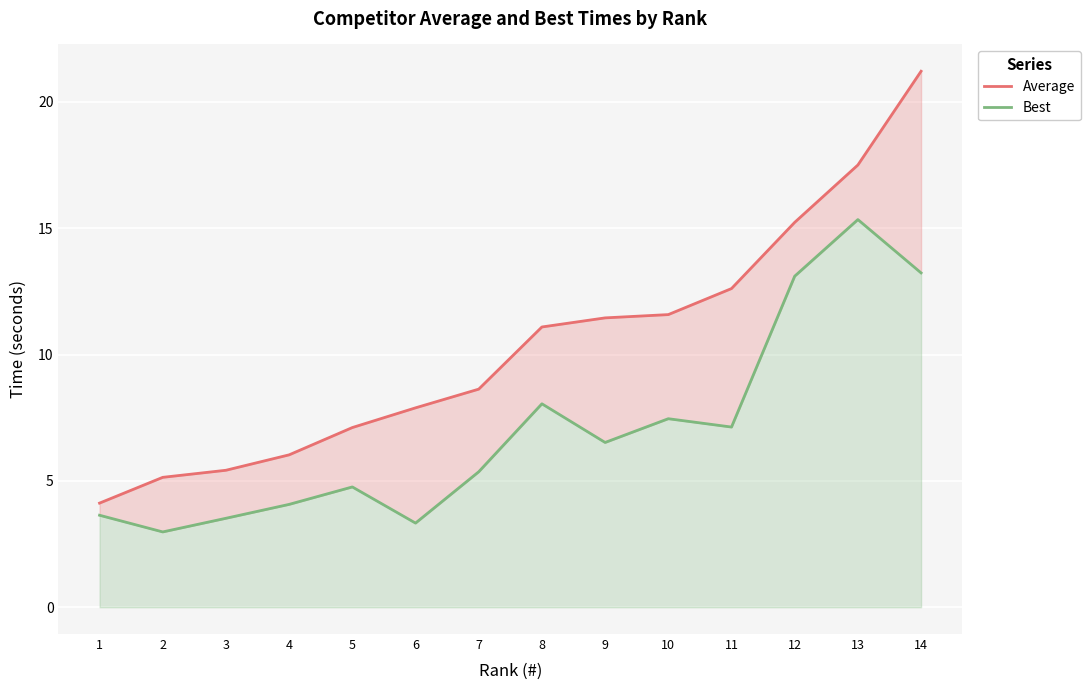

List the series in order of their overall mean, highest first.

Average, Best